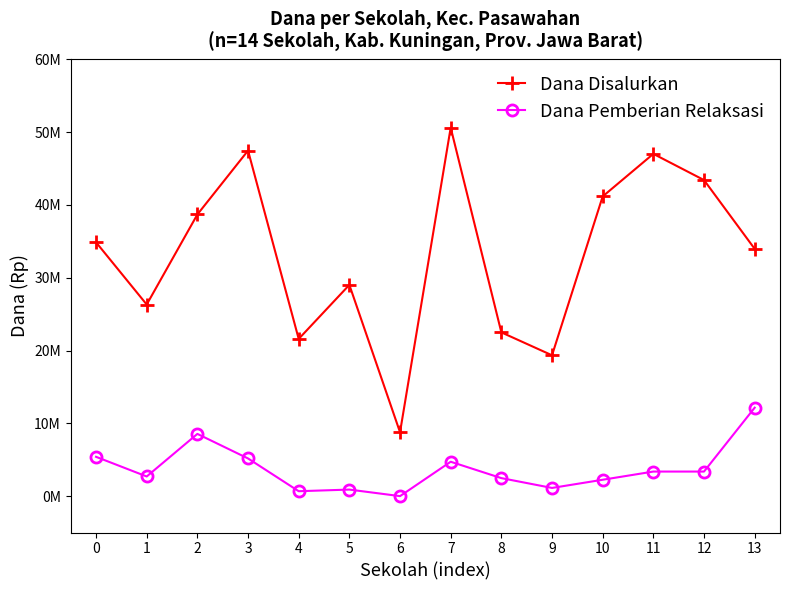

What is the value of the Dana Pemberian Relaksasi point at the 3rd from the left?

8550000